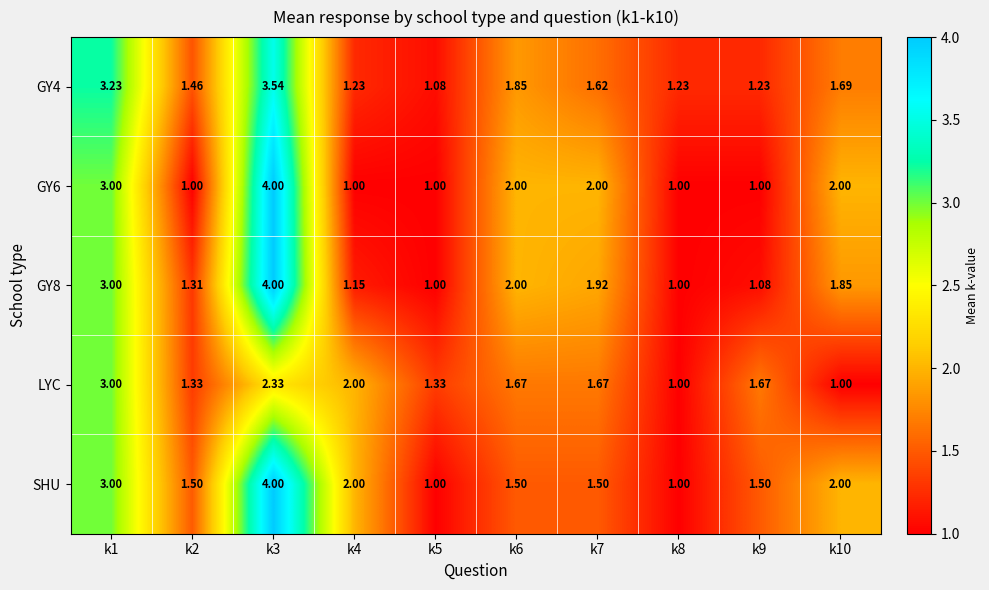

How many series are shown in this chart?

5